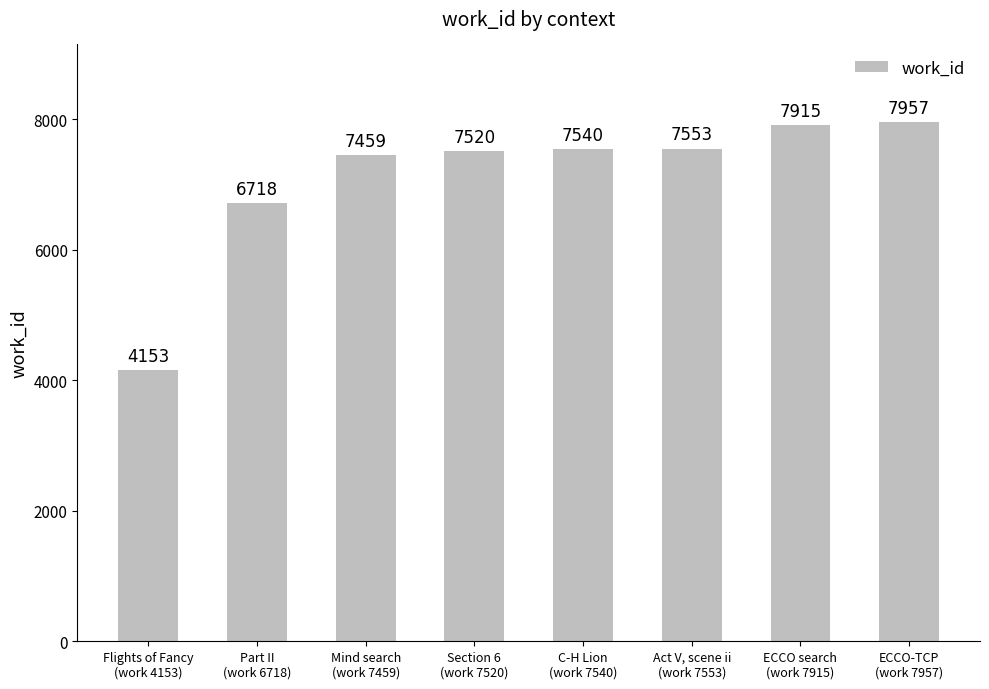

Which label corresponds to the smallest value in the chart?

Flights of Fancy
(work 4153)